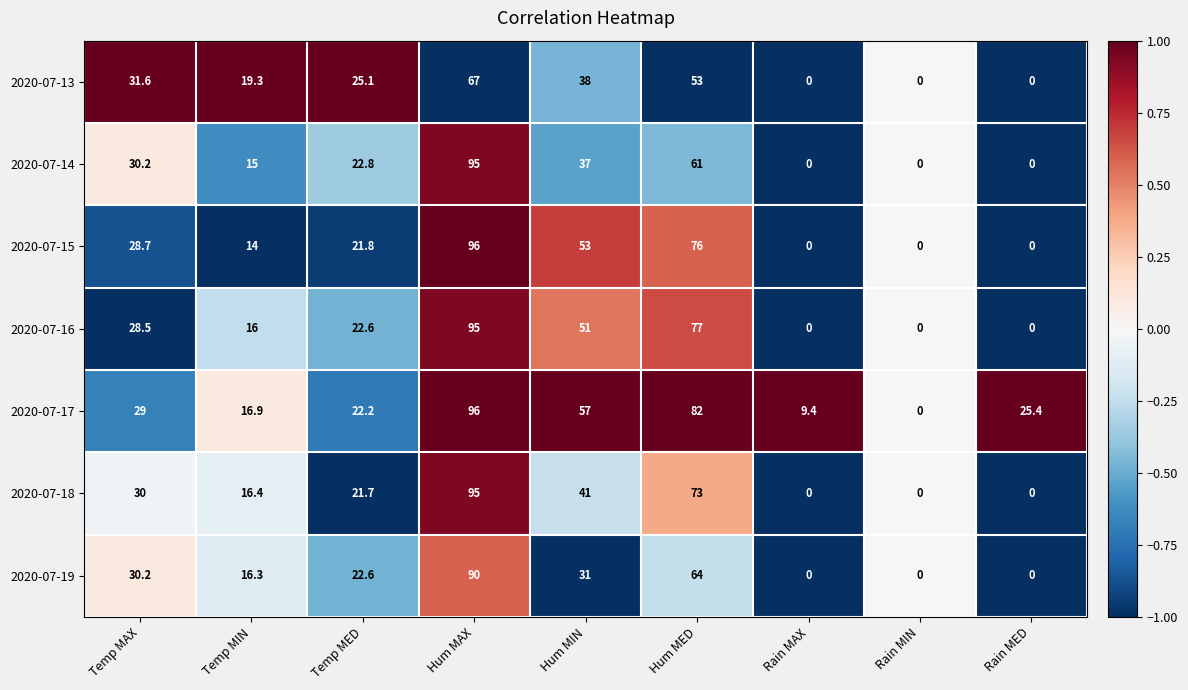

Count the number of categories in the chart.

9